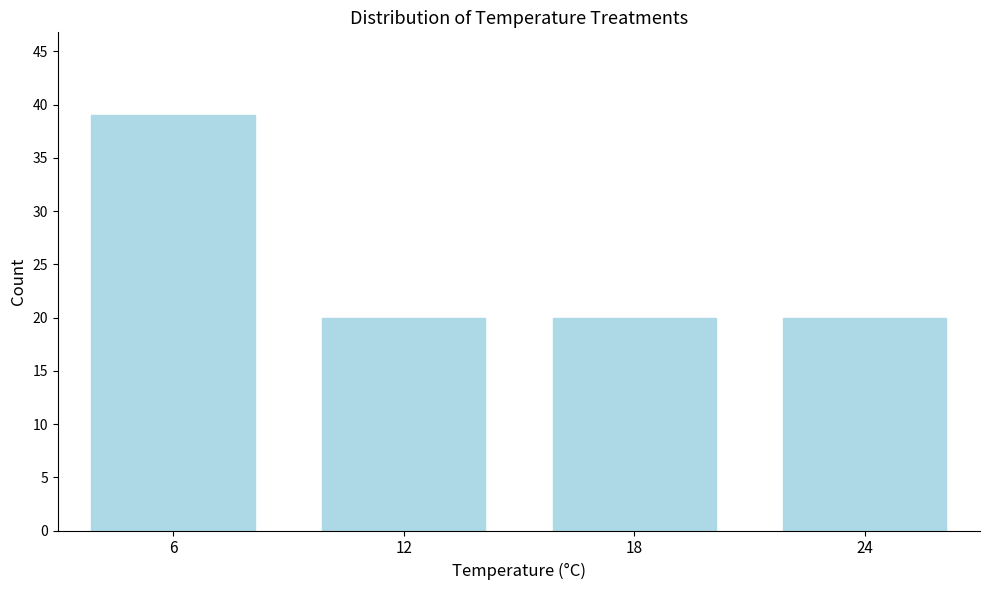

Reading left to right, list every bar in this chart as the range it spans on the x-axis followed by its height. The values are not printed on the chart, so give them approximately, as read against the axis.

3 to 9: 39
9 to 15: 20
15 to 21: 20
21 to 27: 20